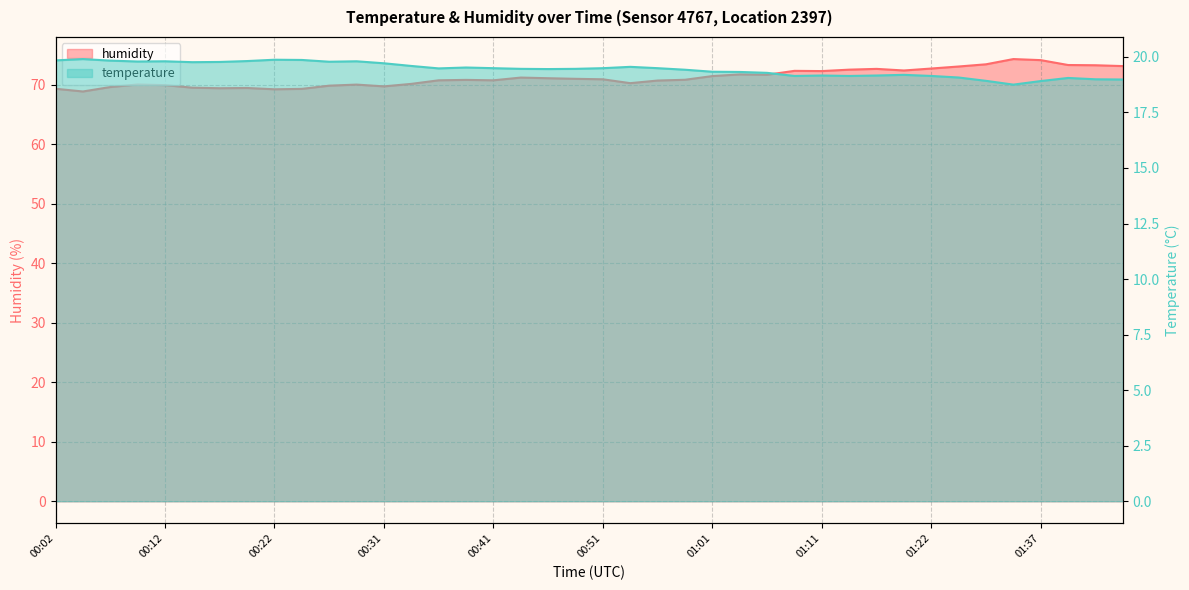

List the series in order of their overall mean, highest first.

humidity, temperature